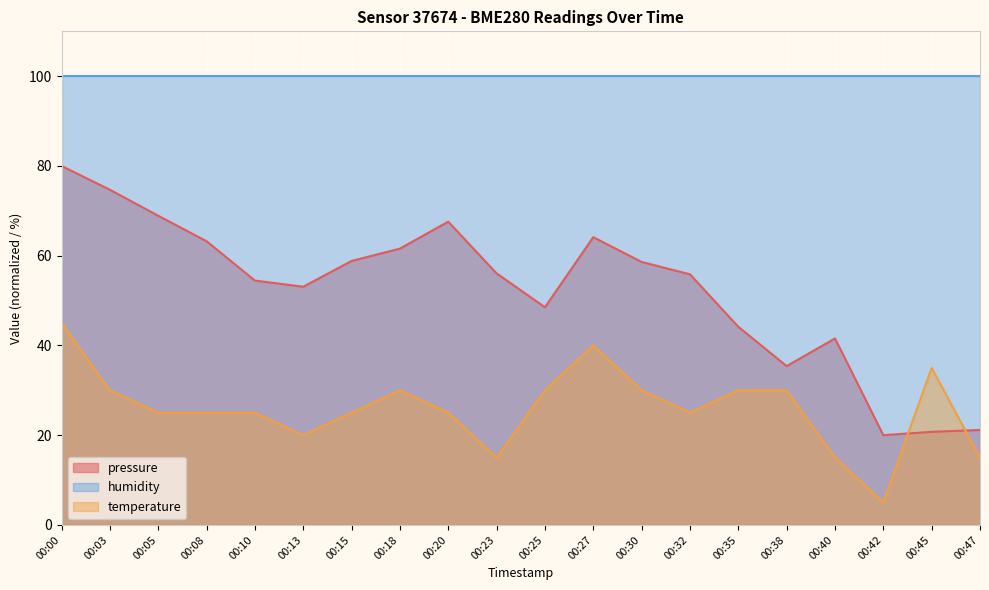

What are all the series names shown in the legend?

pressure, humidity, temperature